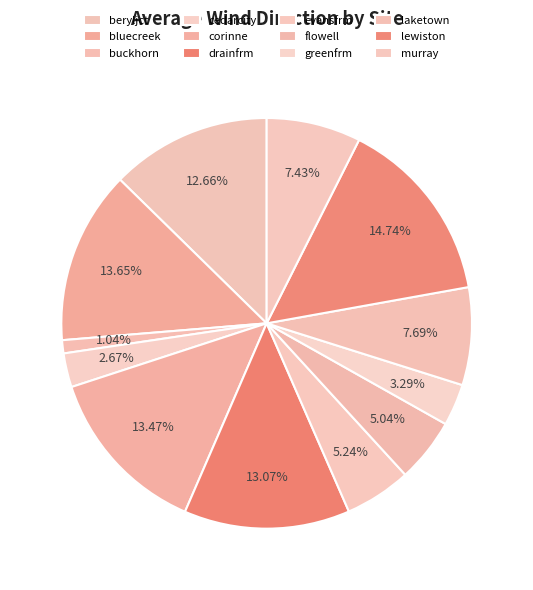

To the nearest percent, what is the combined percentage of beryljct and greenfrm?

16%